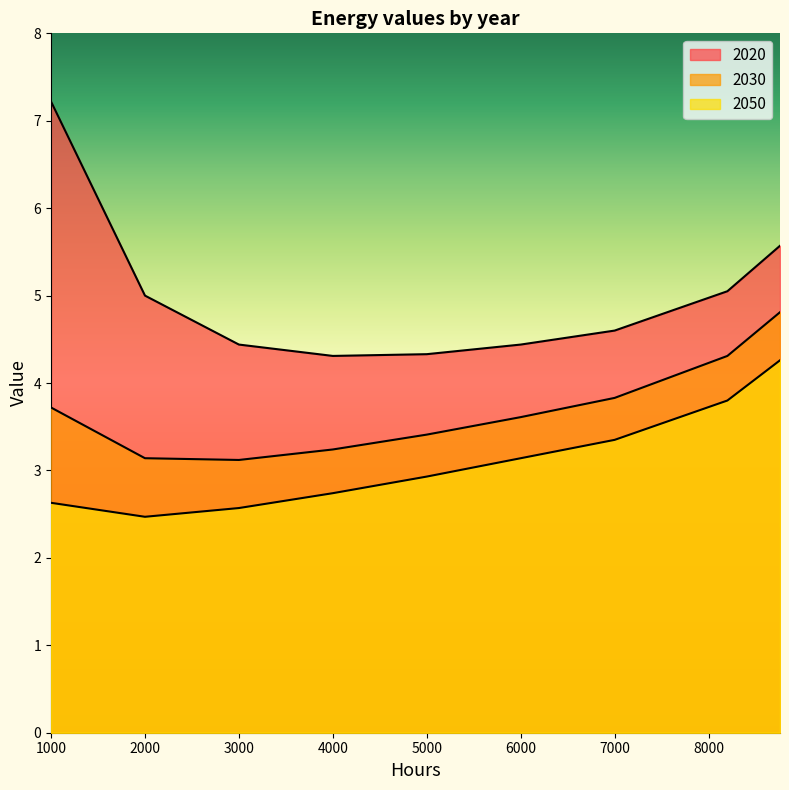

True or false: 2050 has a value of 4.0 at 4000.

False